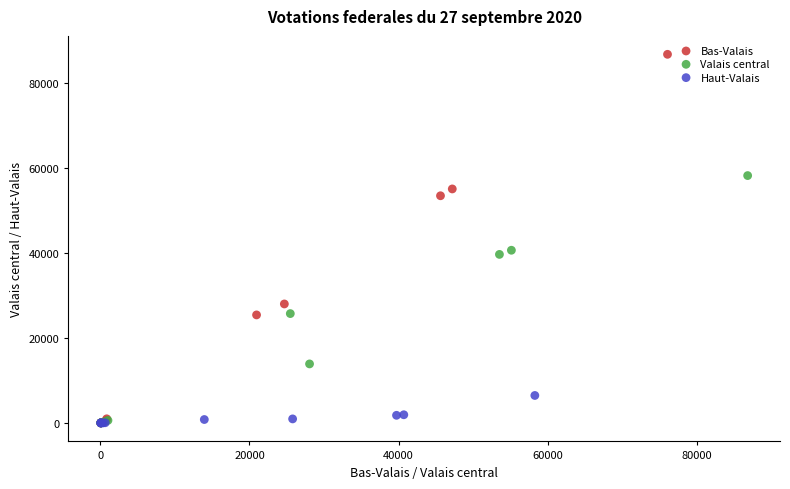

Which series reaches the maximum Y coordinate?

Bas-Valais